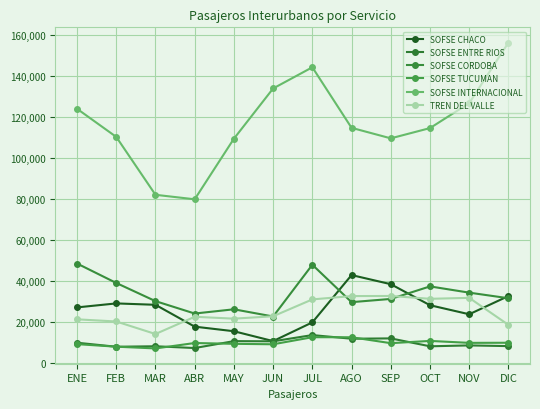

At which category does the chart reach its peak across all series?

DIC